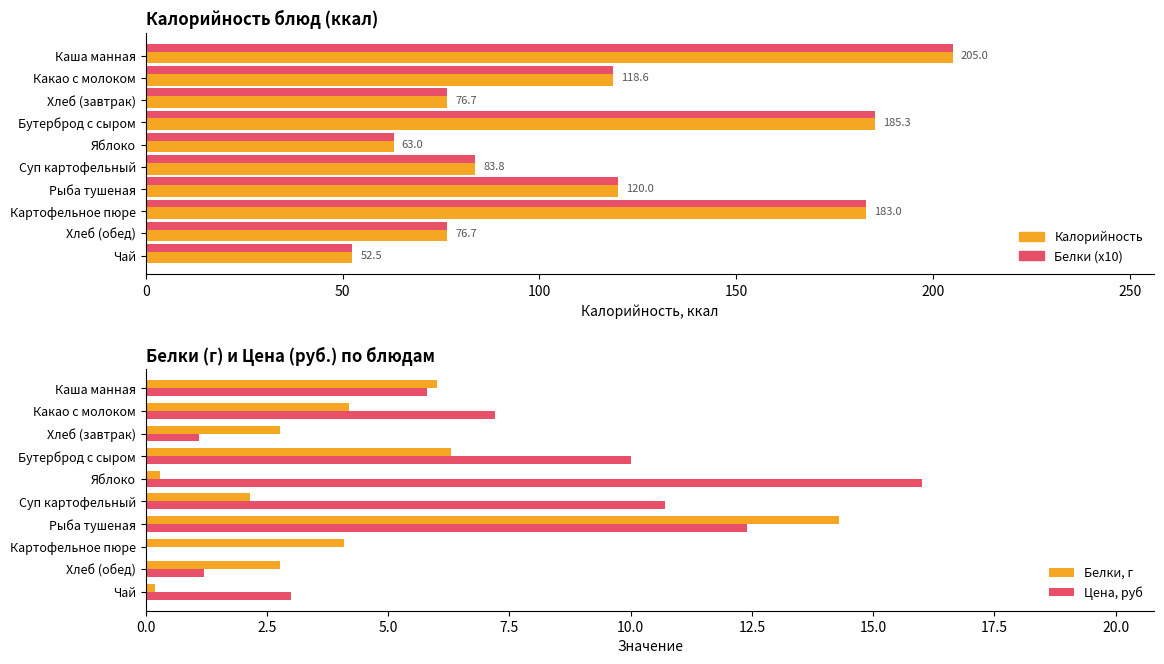

How many data points in Цена, руб are above 7?

5